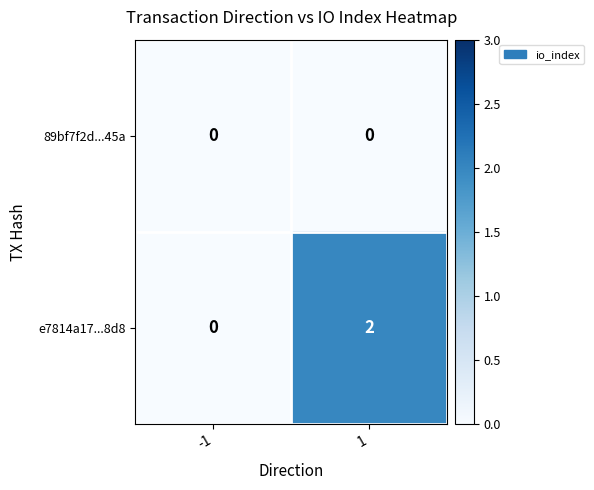

True or false: e7814a17...8d8 has a value of 1 at -1.

False